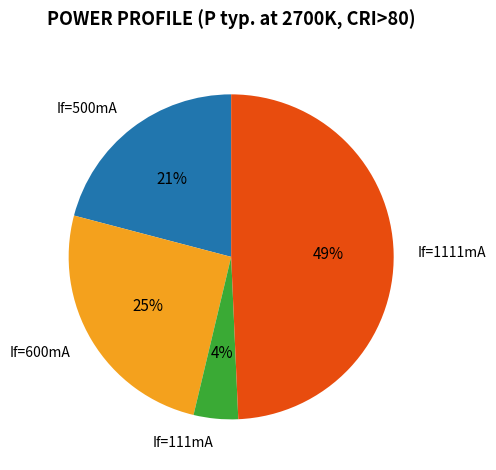

To the nearest percent, what is the difference between the largest and smallest slice percentages?

45%